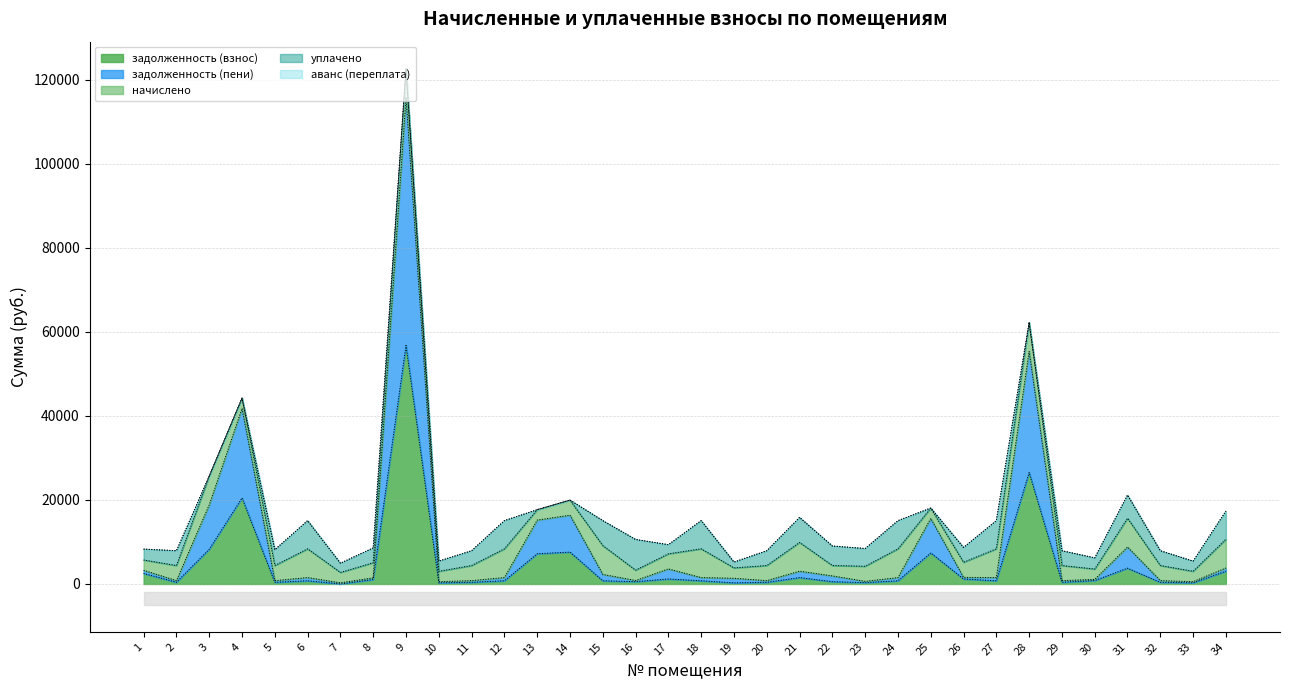

True or false: аванс (переплата) and задолженность (пени) intersect in this chart.

False